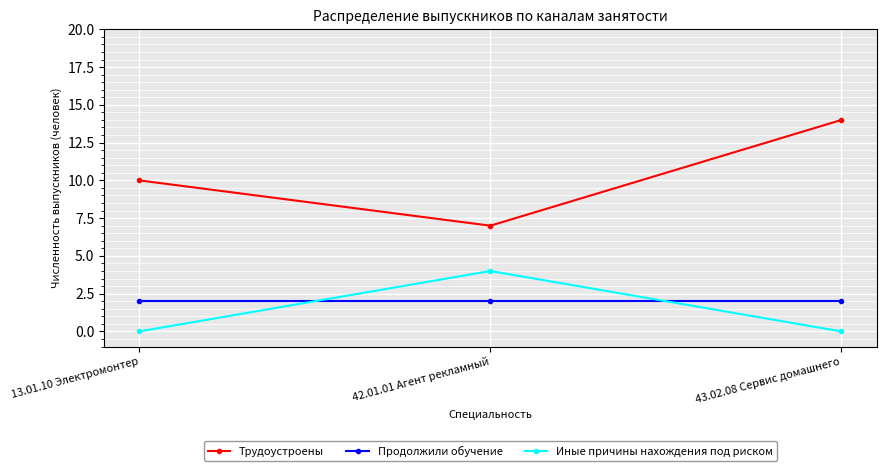

Which series has the largest total across all categories?

Трудоустроены